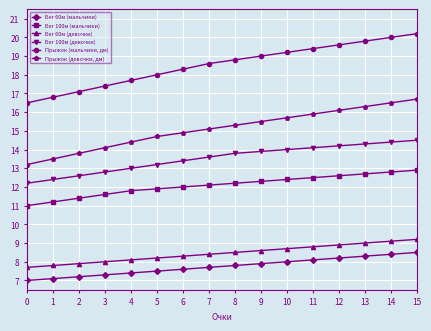

Which series has the largest total across all categories?

Прыжок (мальчики, дм)